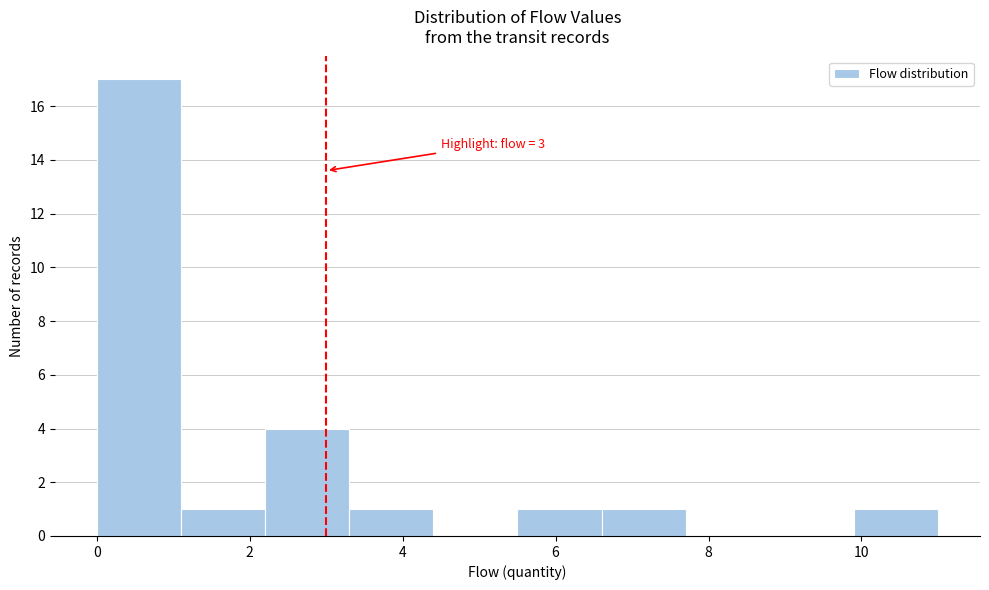

Which range on the x-axis has the tallest bar?

0.0 to 1.1